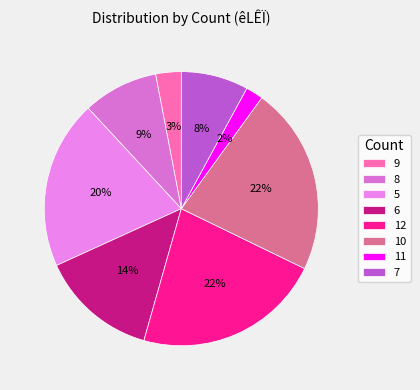

To the nearest percent, what is the difference between the largest and smallest slice percentages?

20%